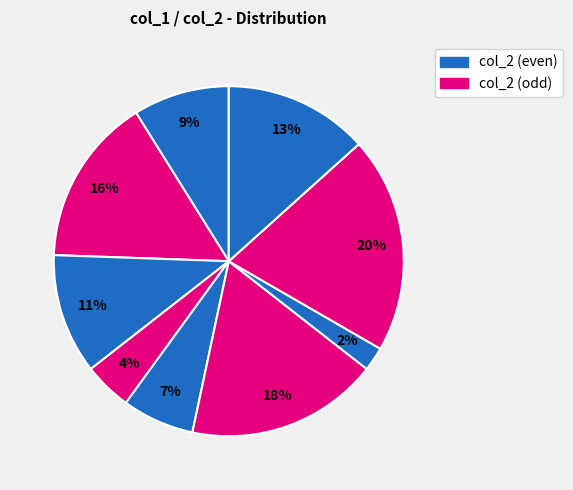

How many segments does this pie chart have?

9